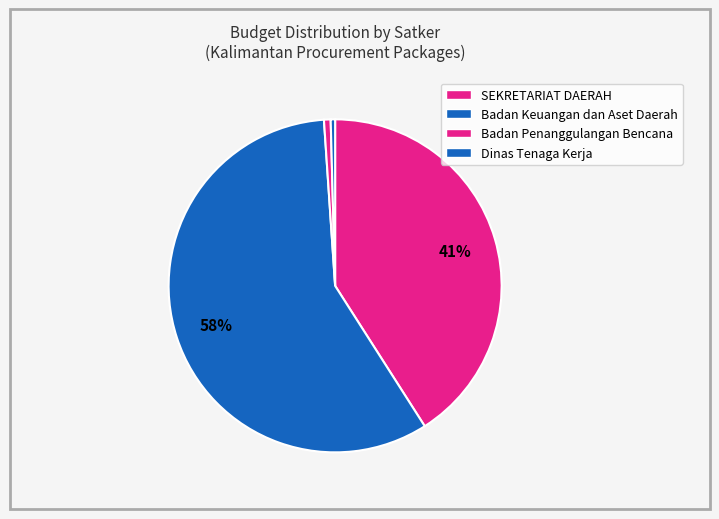

Count the number of slices in the pie.

4